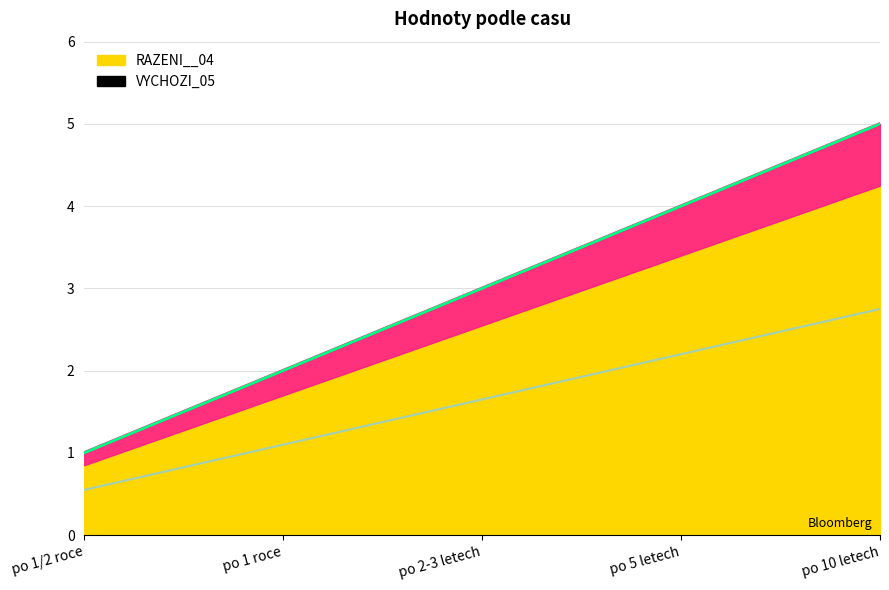

List the labels in order of value, smallest first.

po 1/2 roce, po 1 roce, po 2-3 letech, po 5 letech, po 10 letech